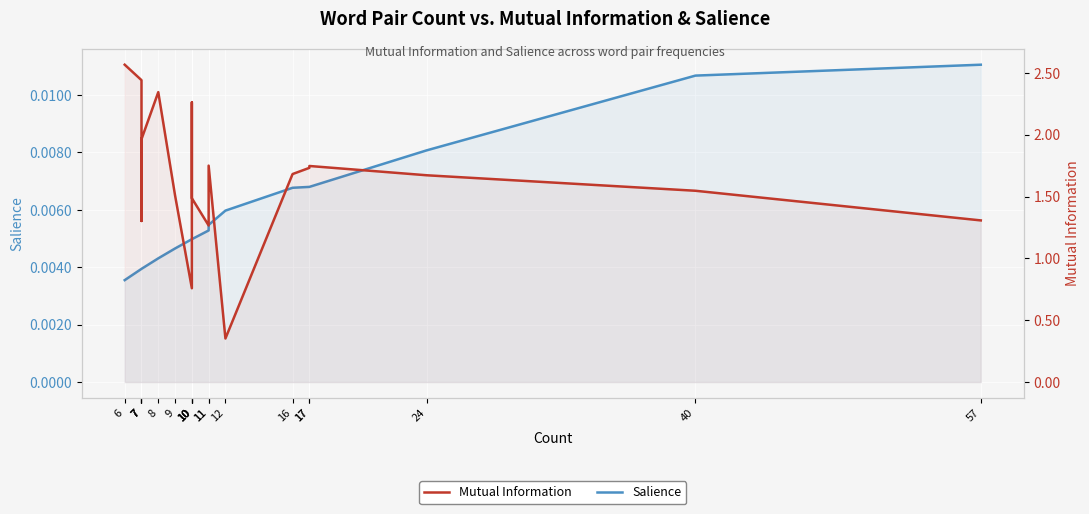

Reading right to left, what are all the values shown in this chart?

Salience: 0.0	0.0	0.0	0.0	0.0	0.0	0.0	0.0	0.0	0.0	0.0	0.0	0.0	0.0	0.0	0.0	0.0	0.0	0.0	0.0
Mutual Information: 1.3	1.5	1.7	1.7	1.7	1.7	0.4	1.7	1.3	1.5	2.2	2.3	0.8	1.5	2.3	2.0	1.6	1.3	2.4	2.6